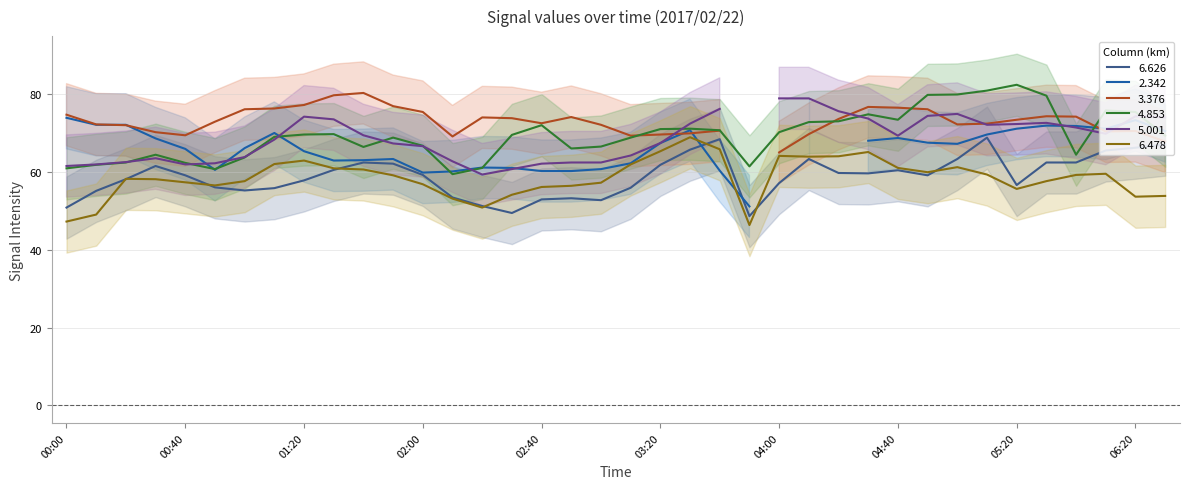

At which category is the sum across all series the highest?

2017/02/22 05:10